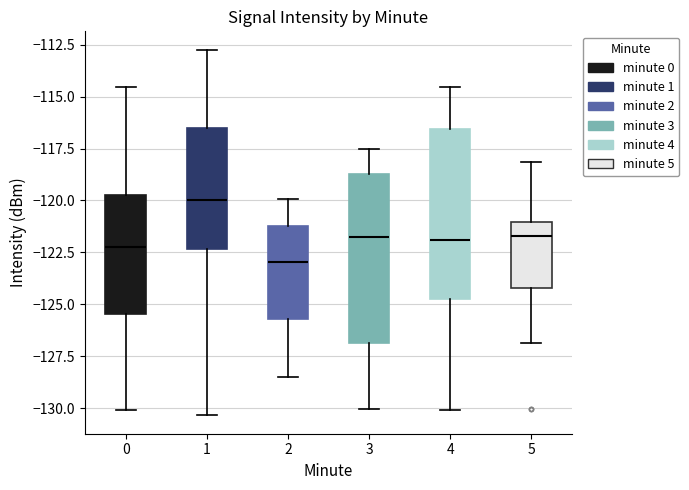

Which box's median line is the highest?

1